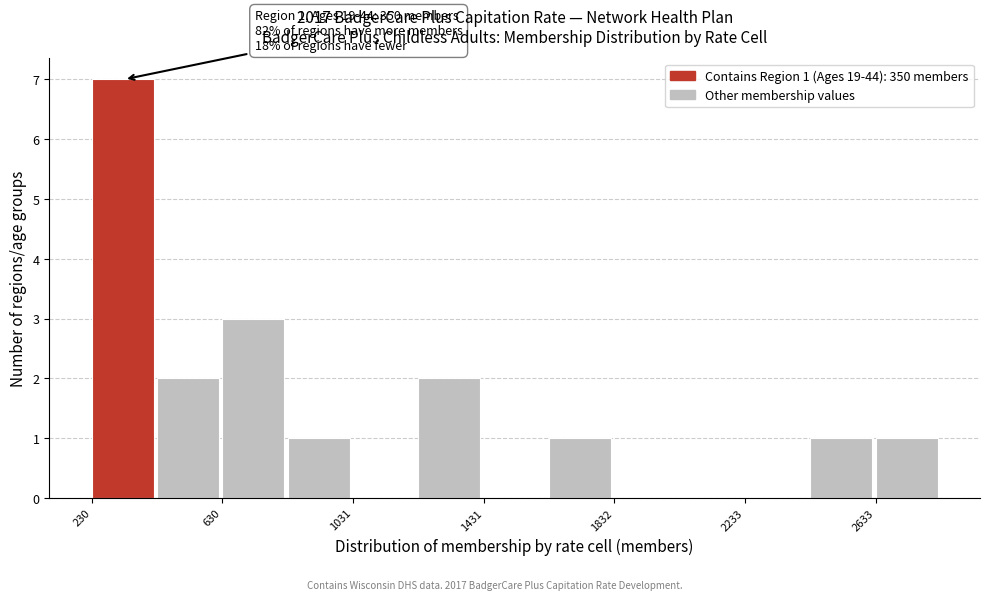

Which range on the x-axis has the tallest bar?

250 to 450